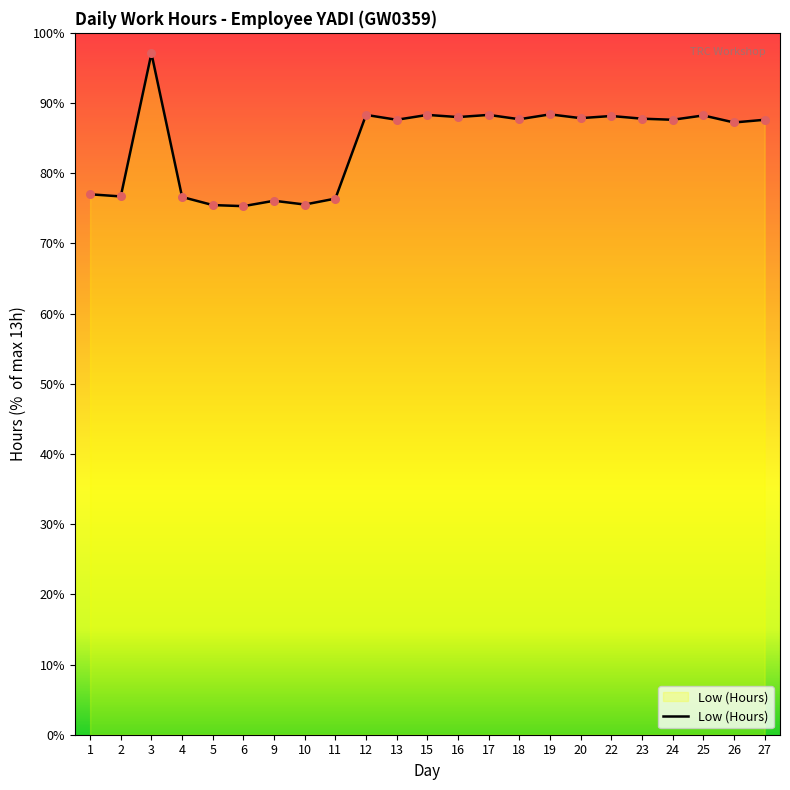

What is the ratio of the value at 2 to the value at 15?

0.9